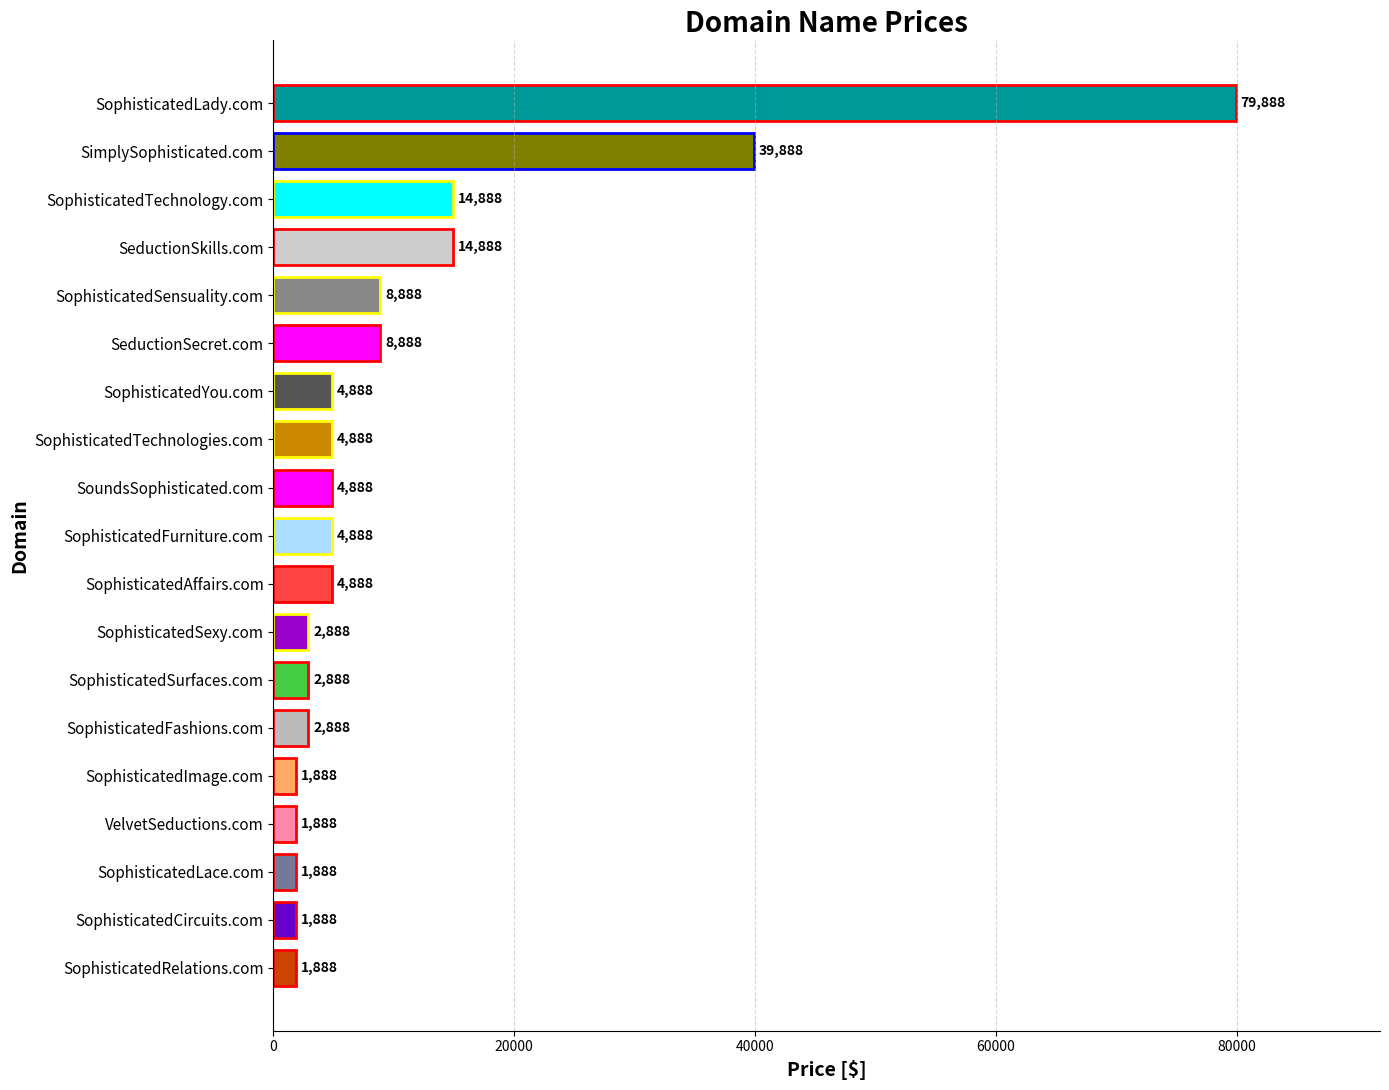

Is it true that the value at SeductionSecret.com is 8888?

True